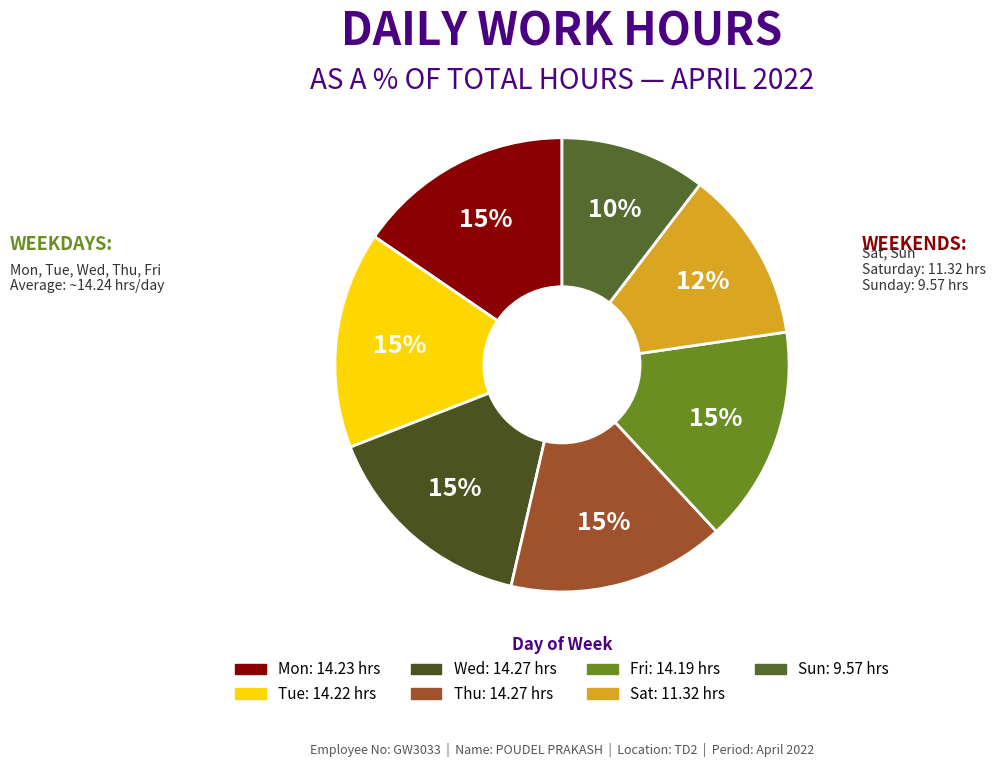

What percentage is the Thu slice, to the nearest percent?

15%